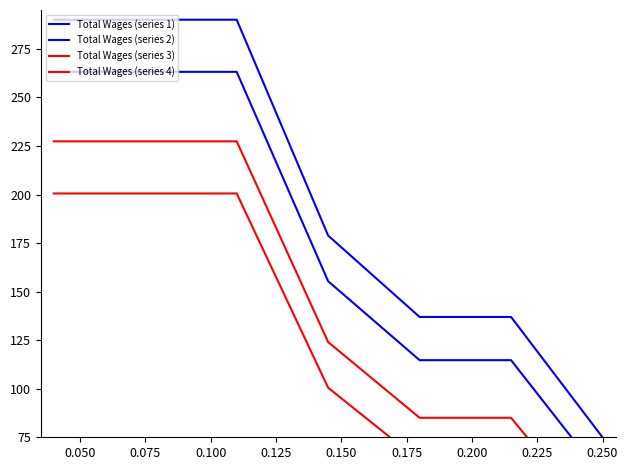

Which series has the largest total across all categories?

Total Wages (series 1)